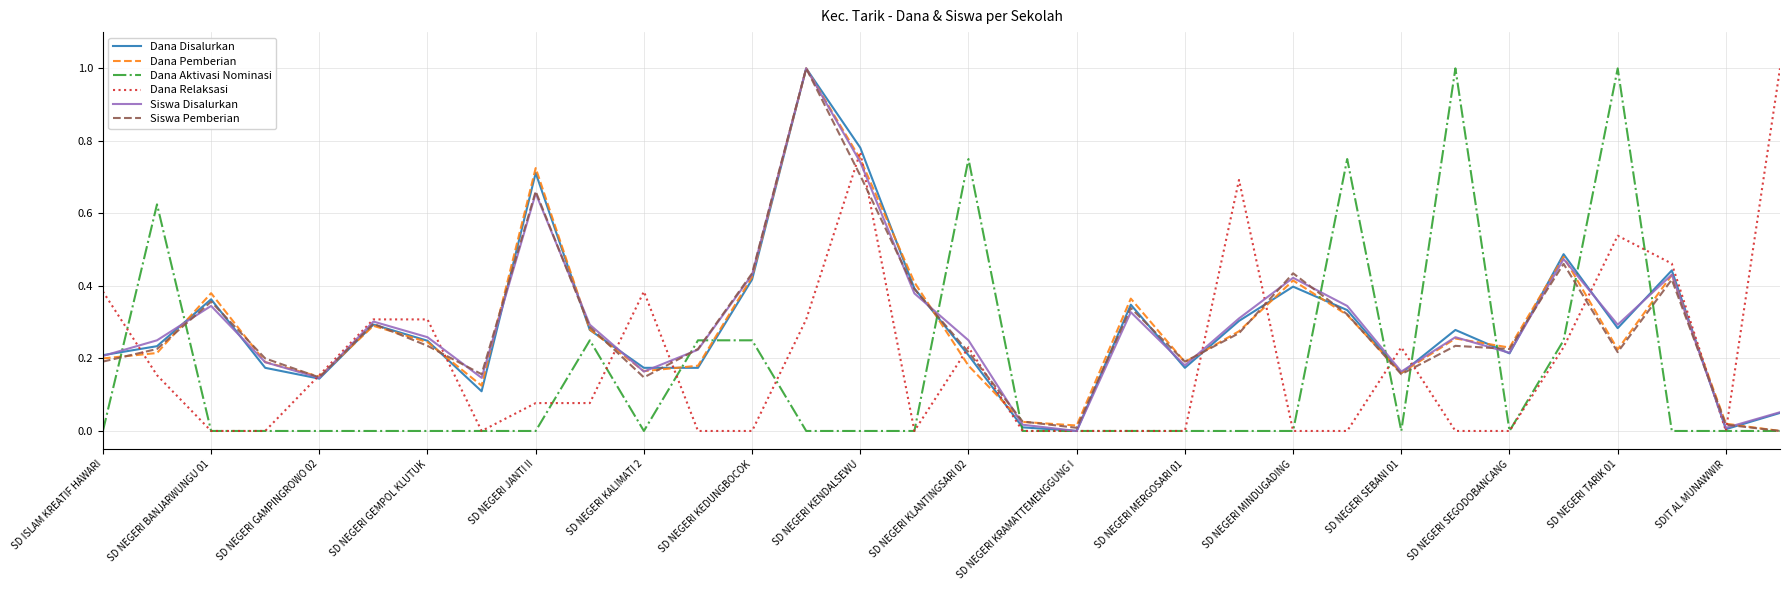

What is the maximum value for Dana Relaksasi?

1.0